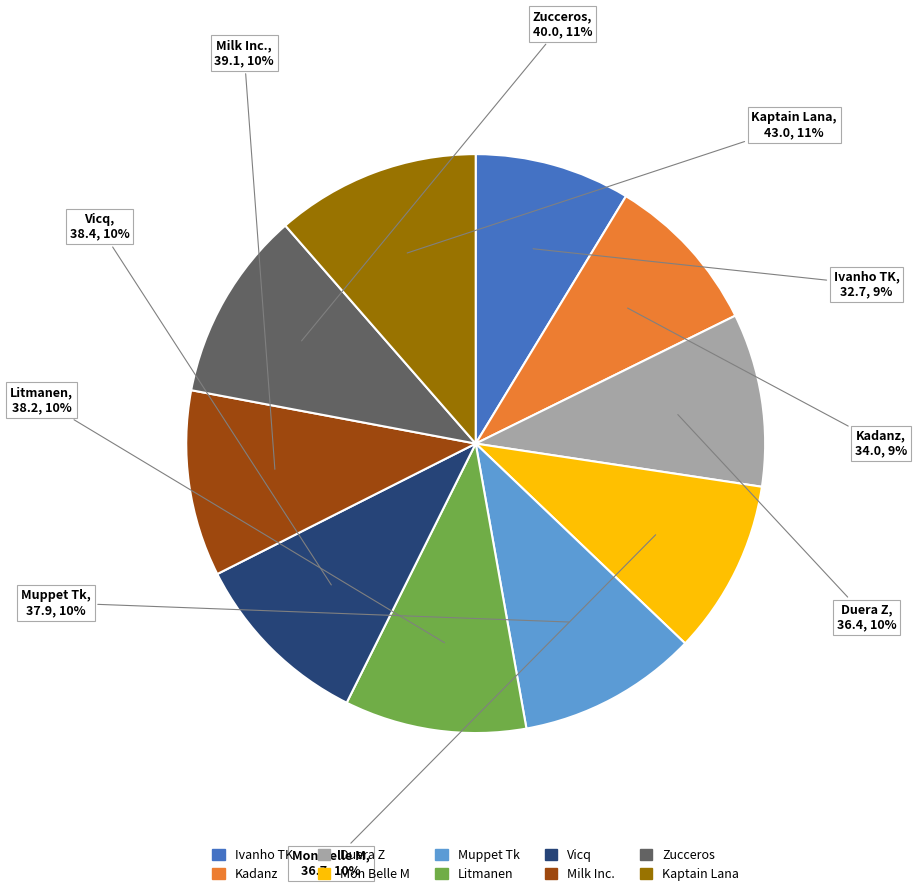

To the nearest percent, what is the average slice percentage?

10%